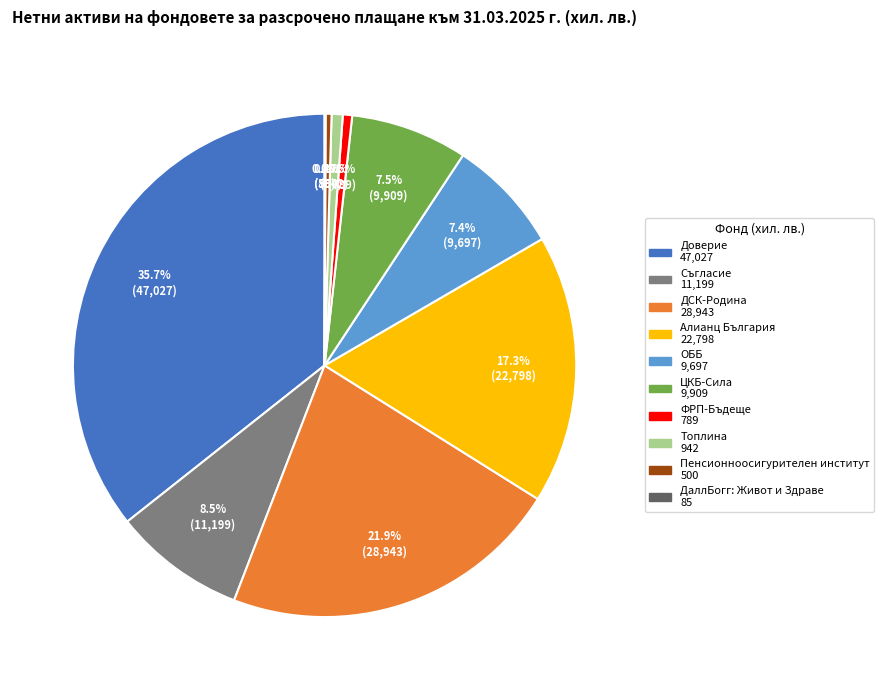

Is there any slice that represents more than half of the pie?

No